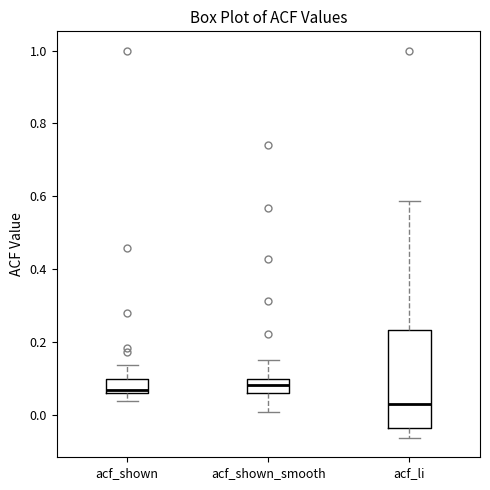

Which box has the lowest median line?

acf_li